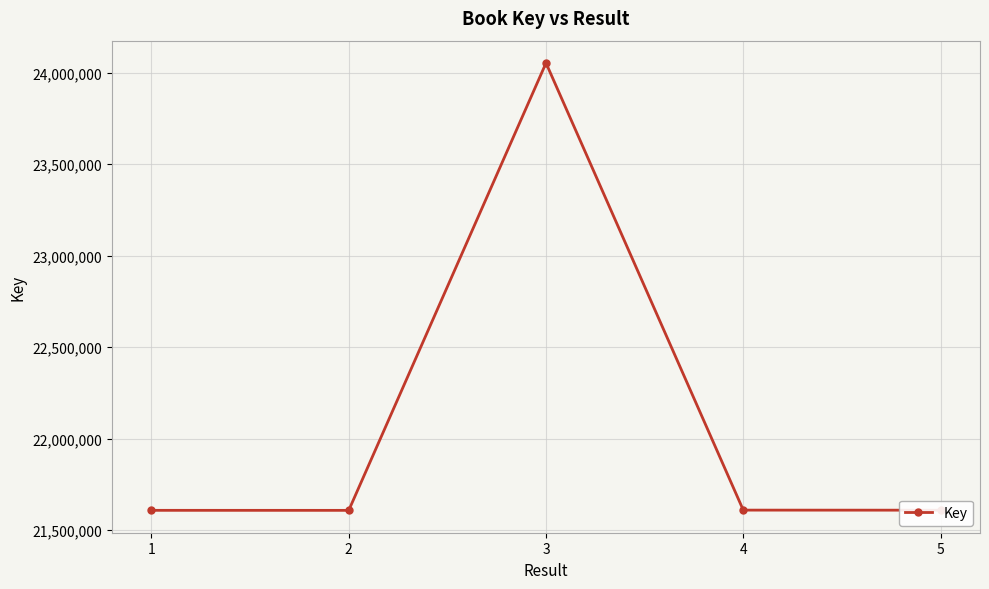

Is this an area chart (filled region under the line)?

No